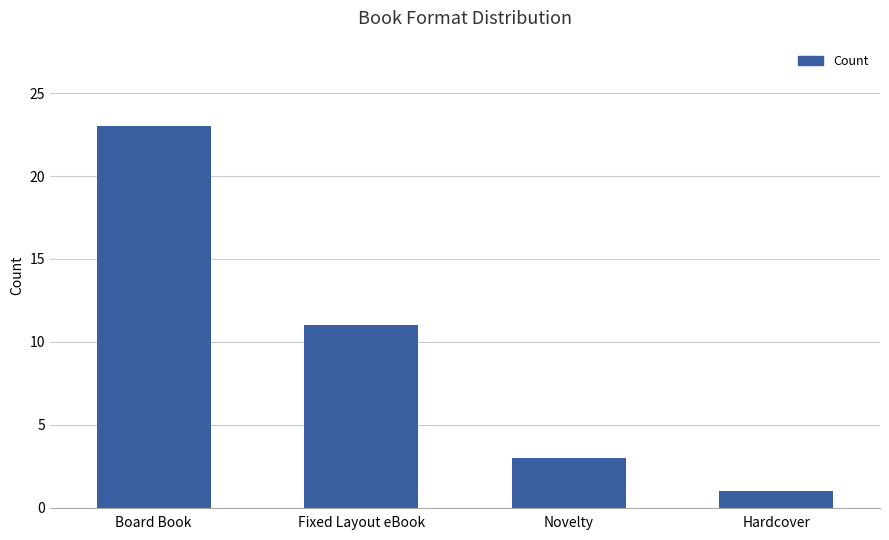

What is the maximum value shown in the chart?

23